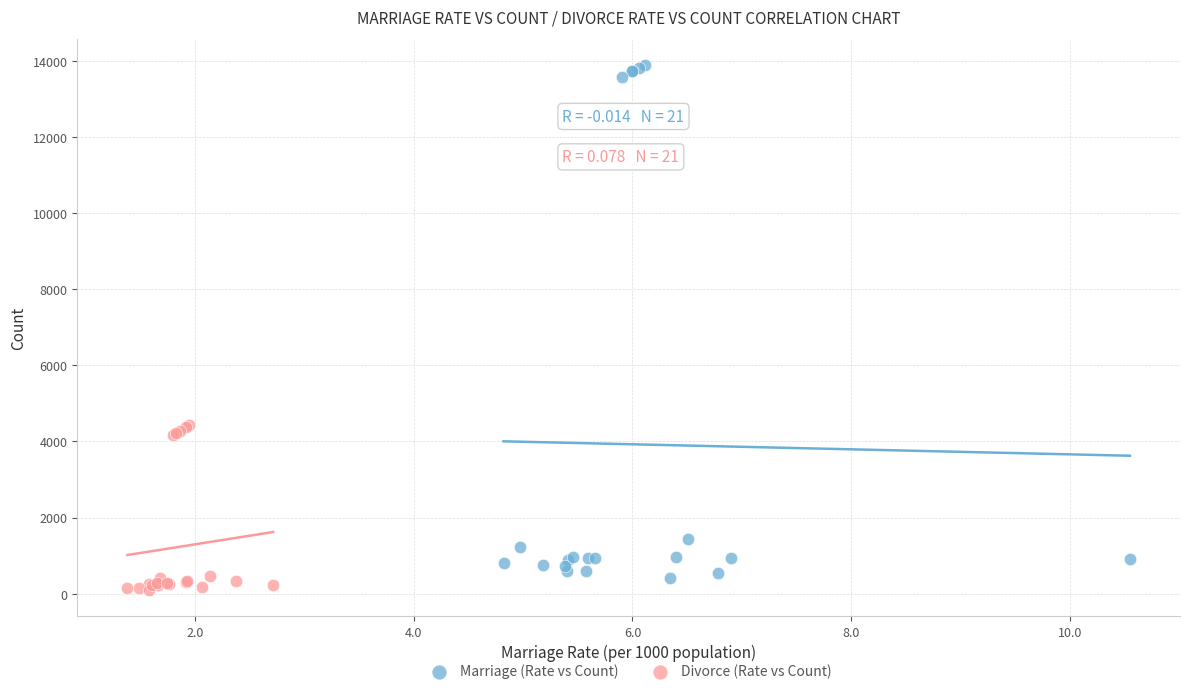

Which series has the largest Y range (max minus min)?

Marriage (Rate vs Count)